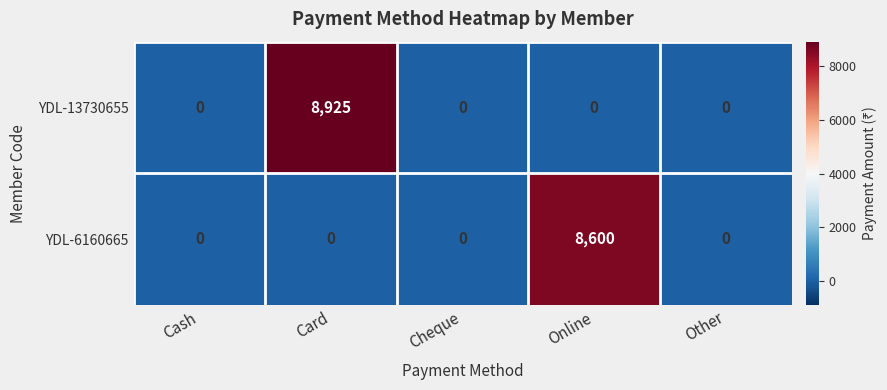

Which series has the largest total across all categories?

YDL-13730655